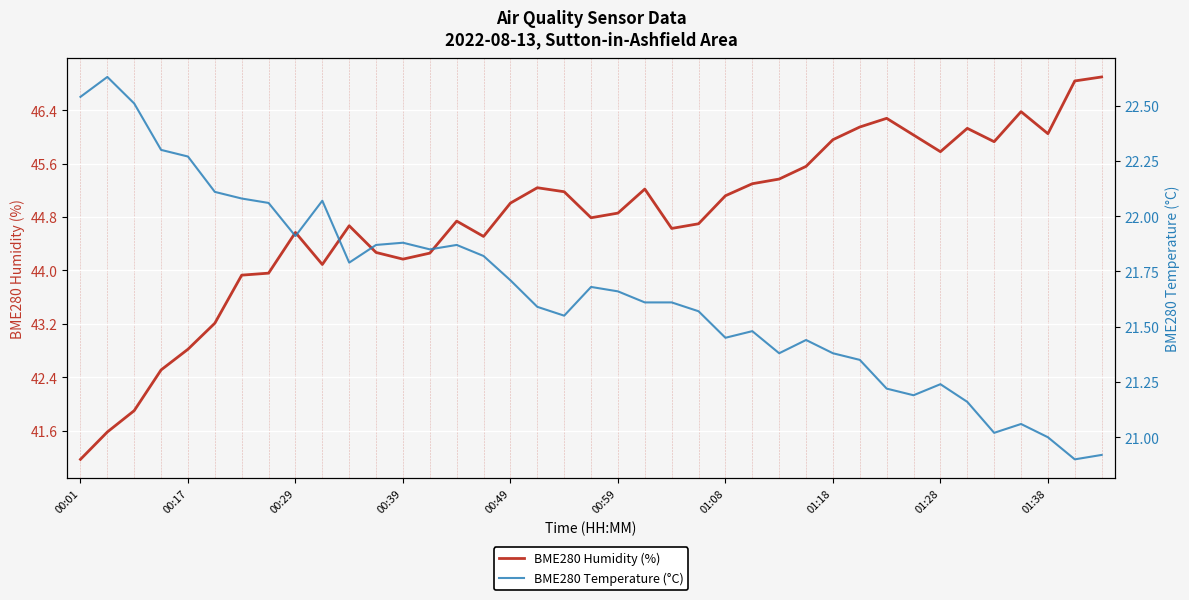

What are all the series names shown in the legend?

BME280 Humidity (%), BME280 Temperature (°C)